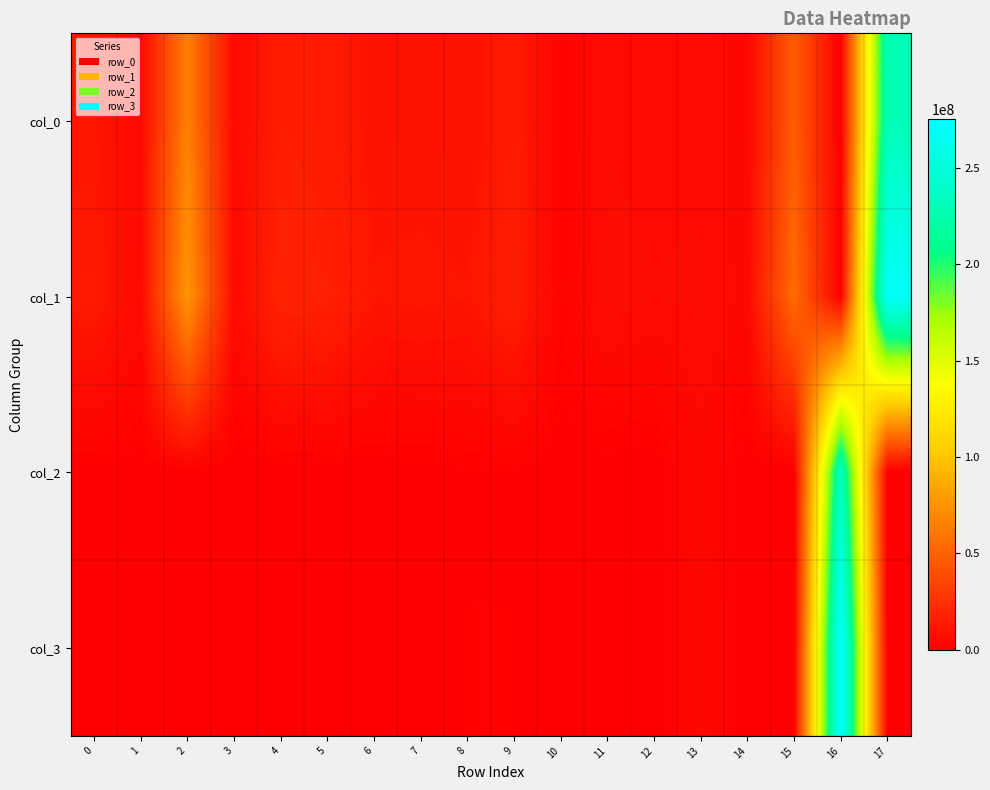

Reading left to right, extract all data points from this chart.

col_0: 0=10972350	1=5257500	2=65268050	3=4915800	4=16031800	5=14483650	6=9348050	7=9620000	8=9002000	9=13729650	10=2183900	11=6209100	12=5626350	13=5941300	14=3995400	15=46717900	16=0	17=229302800
col_1: 0=13144200	1=5852850	2=76597050	3=6075750	4=18596750	5=17361650	6=11124350	7=11456450	8=10927300	9=15863050	10=2557100	11=7431350	12=6641100	13=6817600	14=4569950	15=54940300	16=0	17=269956800
col_2: 0=804350	1=352750	2=256400	3=6850	4=22500	5=17550	6=346650	7=429400	8=969200	9=959450	10=2450	11=429400	12=0	13=4596950	14=0	15=0	16=233899750	17=0
col_3: 0=880450	1=390100	2=275250	3=7350	4=22800	5=18350	6=396150	7=497150	8=1113550	9=1107450	10=2450	11=488400	12=0	13=5199450	14=0	15=0	16=275156250	17=0